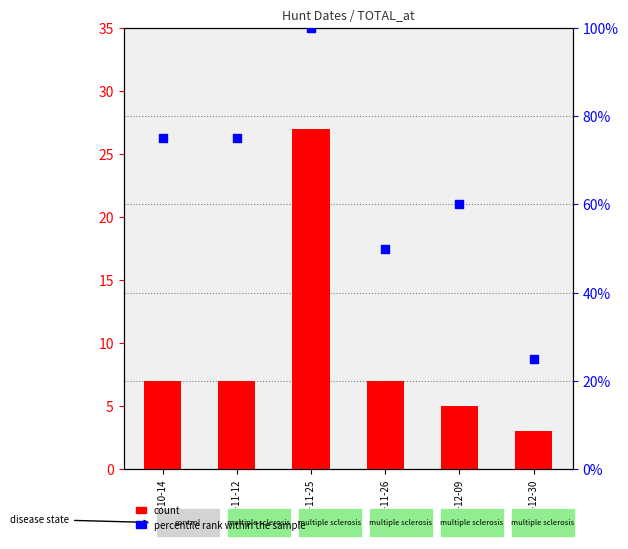

Which series has the widest spread of Y values?

percentile rank within the sample